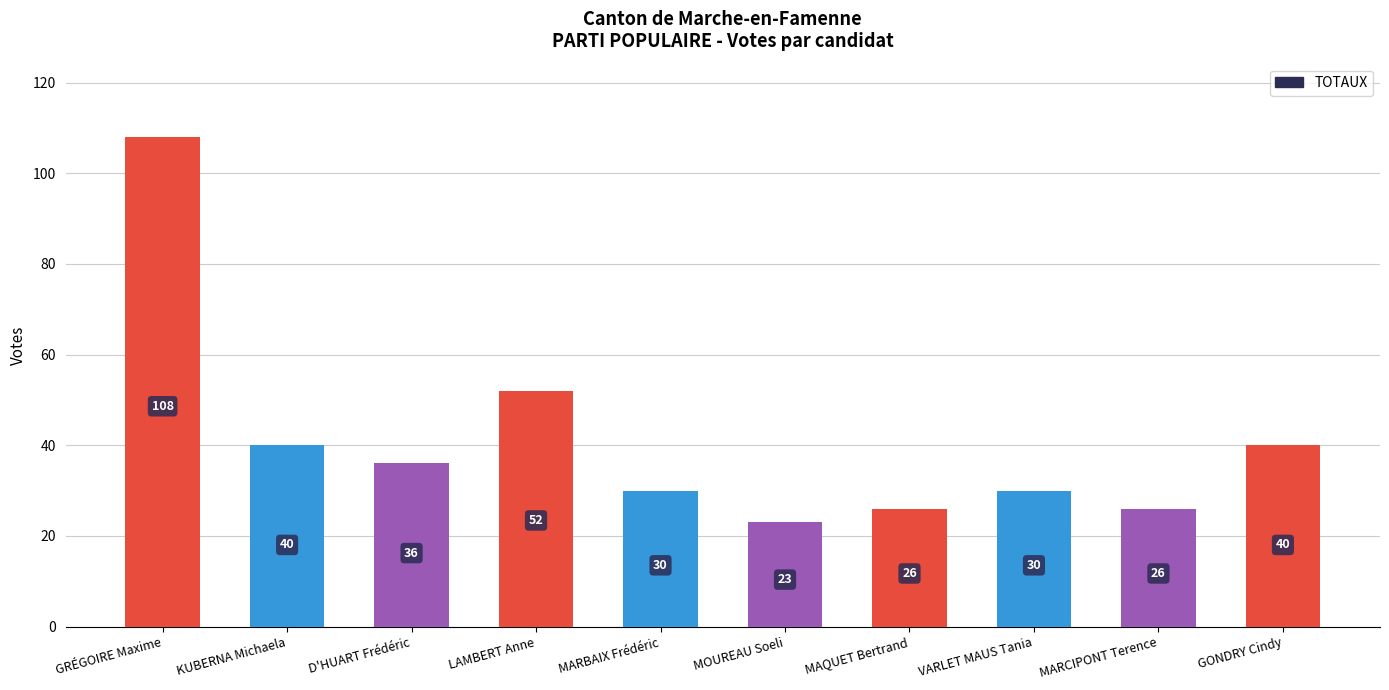

Between MOUREAU Soeli and GRÉGOIRE Maxime, which is larger?

GRÉGOIRE Maxime